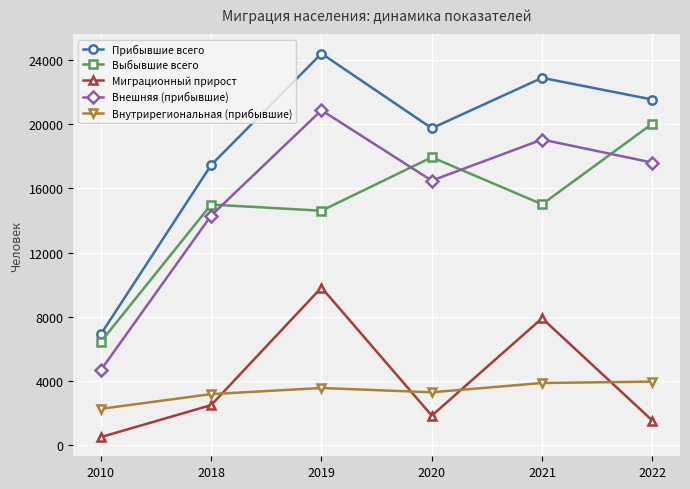

Is it true that Выбывшие всего equals 21733 at 2021?

False